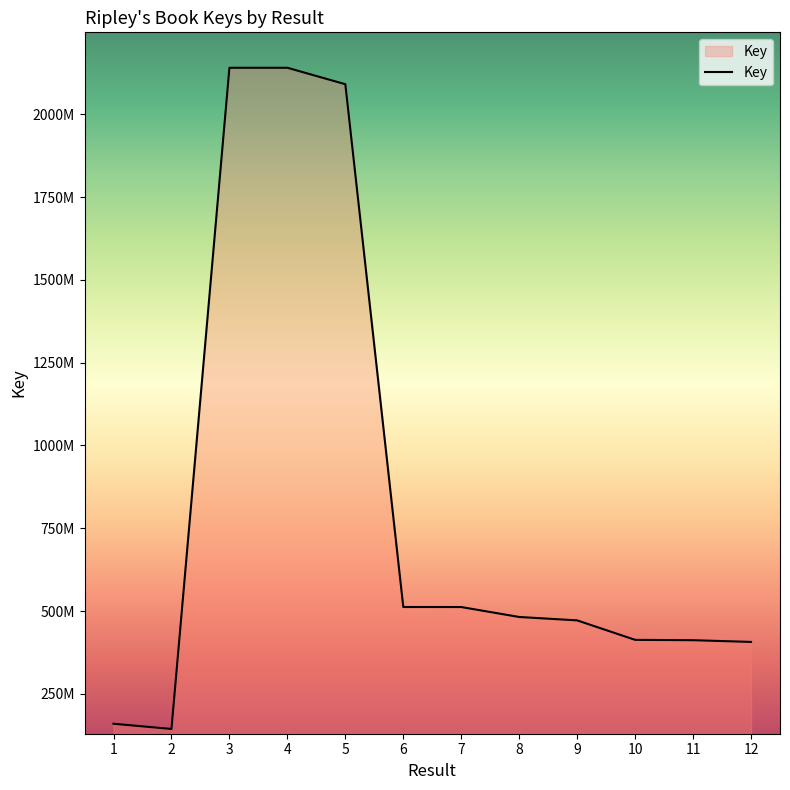

Does the chart display data point markers on the line(s)?

No